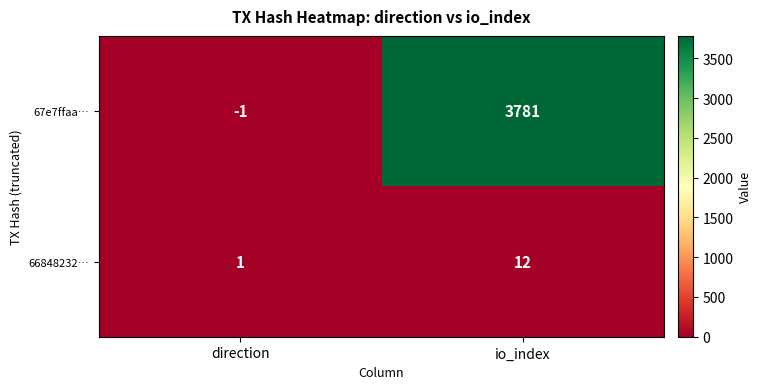

How many values in the 66848232… series are below 12?

1